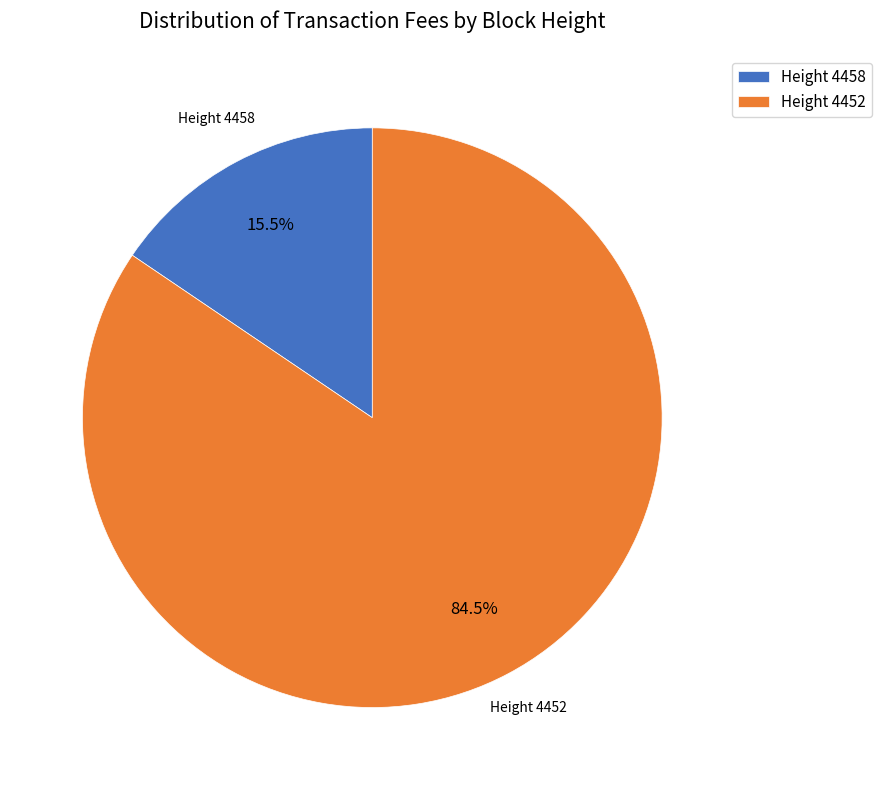

Which has a higher value, Height 4452 or Height 4458?

Height 4452